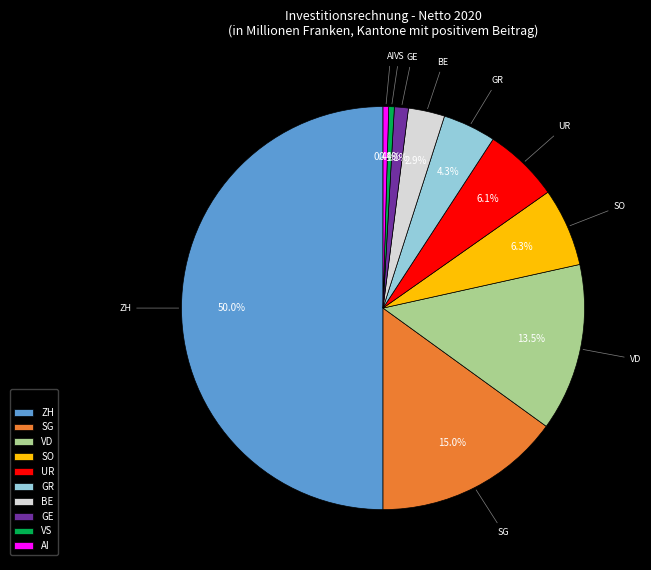

The ZH slice represents 43% of the pie. True or false?

False